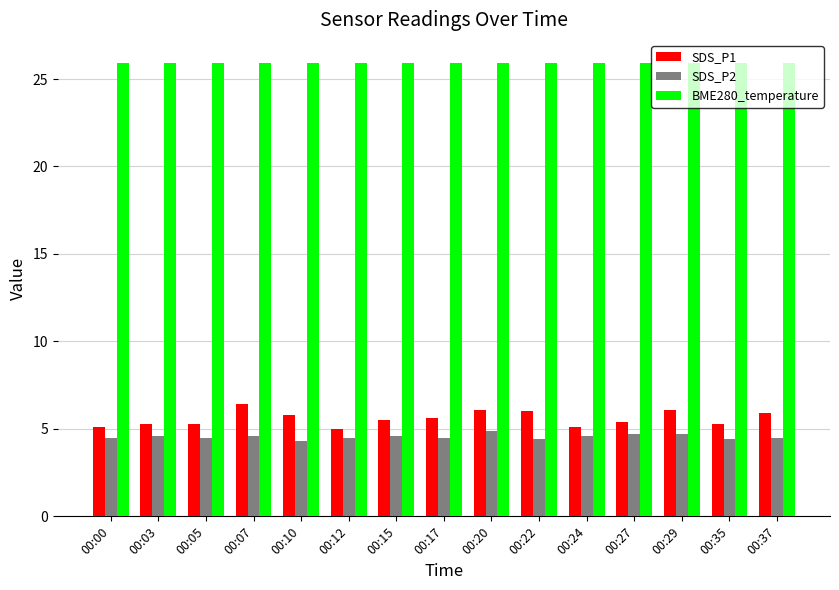

What is the highest value of the BME280_temperature series?

25.9